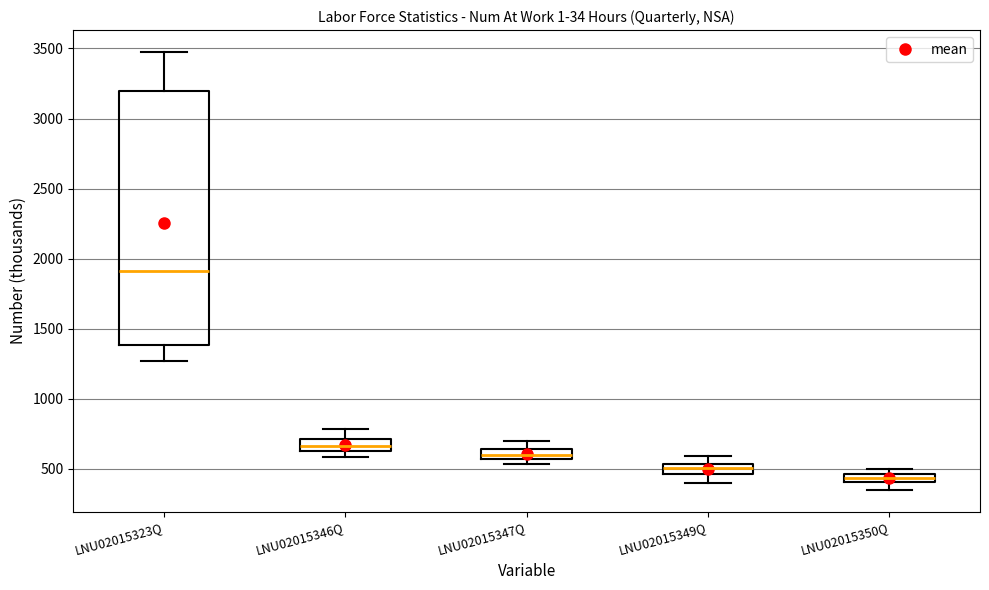

Where is the upper edge of the box for LNU02015347Q on the y-axis? The values are not printed on the chart, so give them approximately, as read against the axis.

650